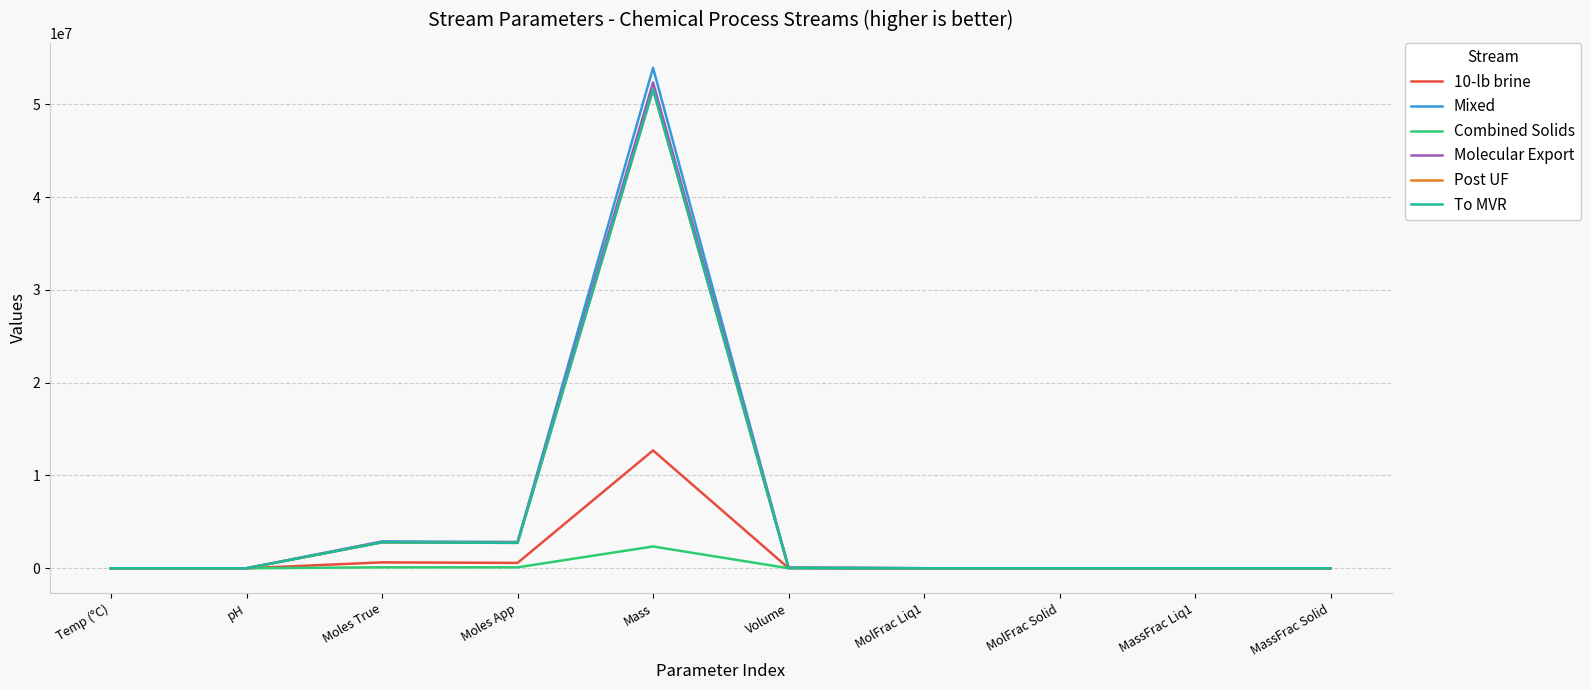

Is it true that Post UF equals 100.0 at MassFrac Liq1?

True